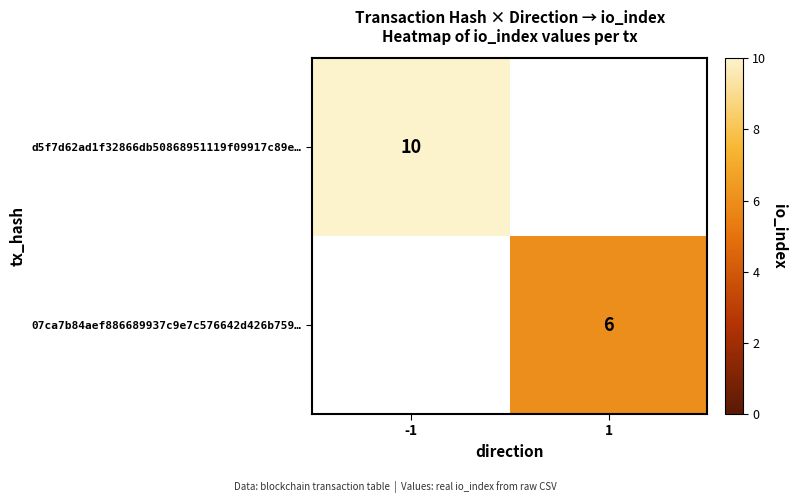

What is the maximum value shown in the chart?

10